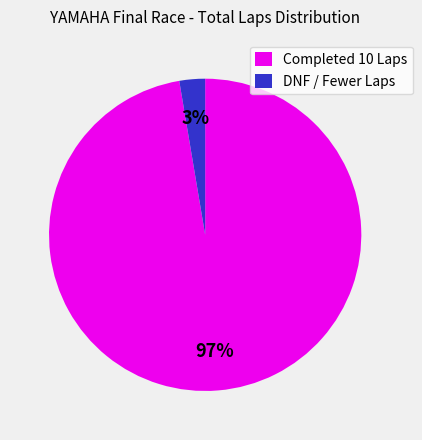

Which has a higher value, Completed 10 Laps or DNF / Fewer Laps?

Completed 10 Laps